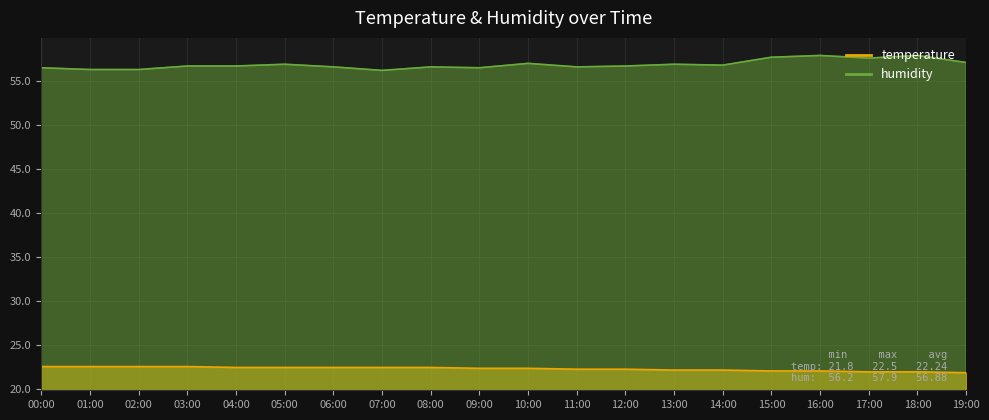

Is it true that humidity equals 56.3 at 02:00?

True